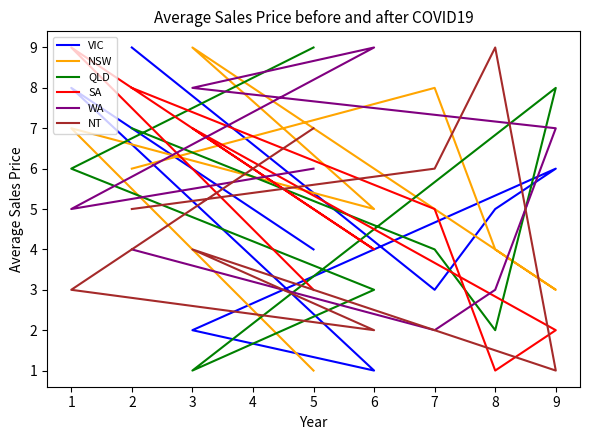

Which series has the widest spread of values?

VIC